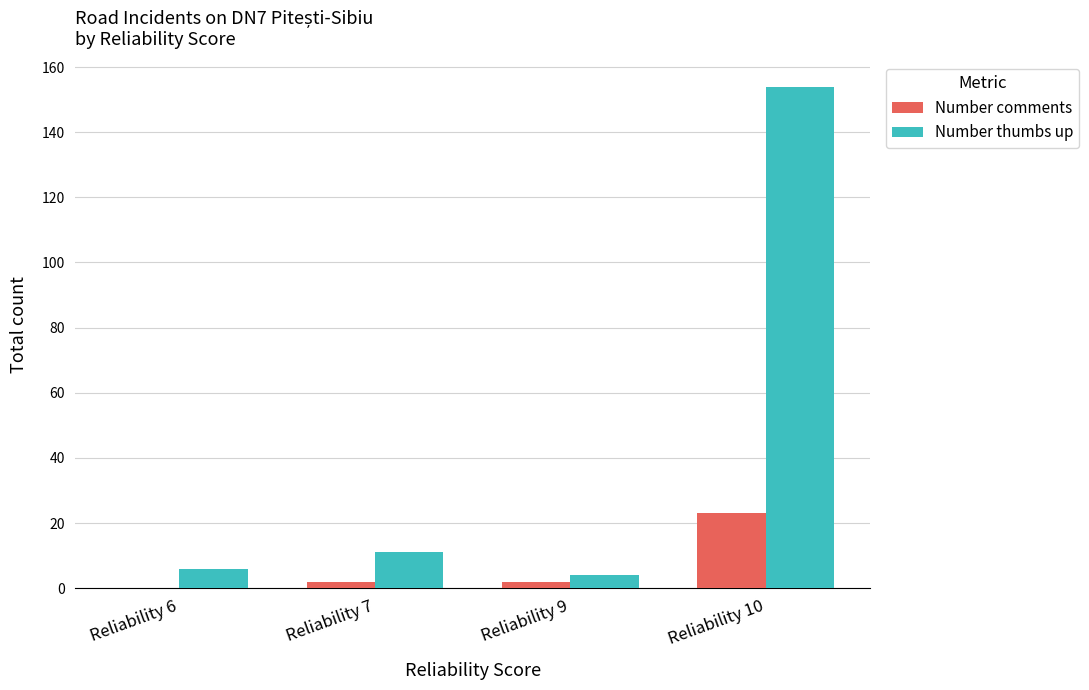

True or false: Number comments has a value of 40 at Reliability 10.

False